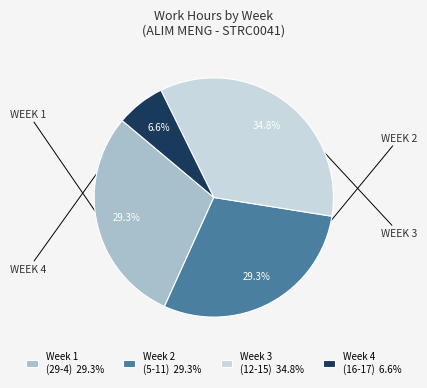

Between Week 4 (16-17) 6.6% and Week 1 (29-4) 29.3%, which is larger?

Week 1 (29-4) 29.3%